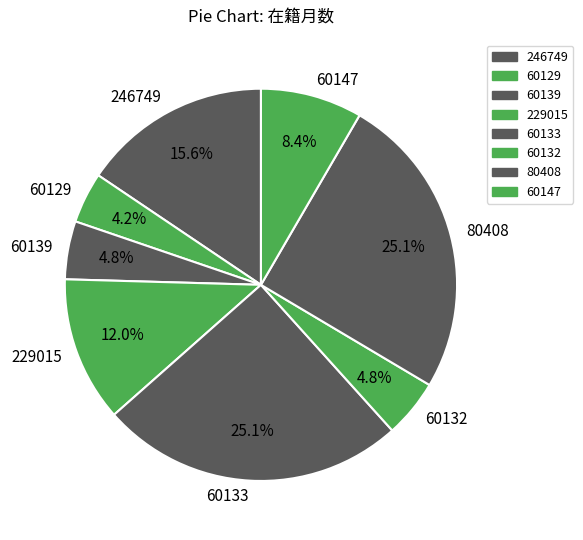

Is it true that 229015 is 21% of the pie?

False